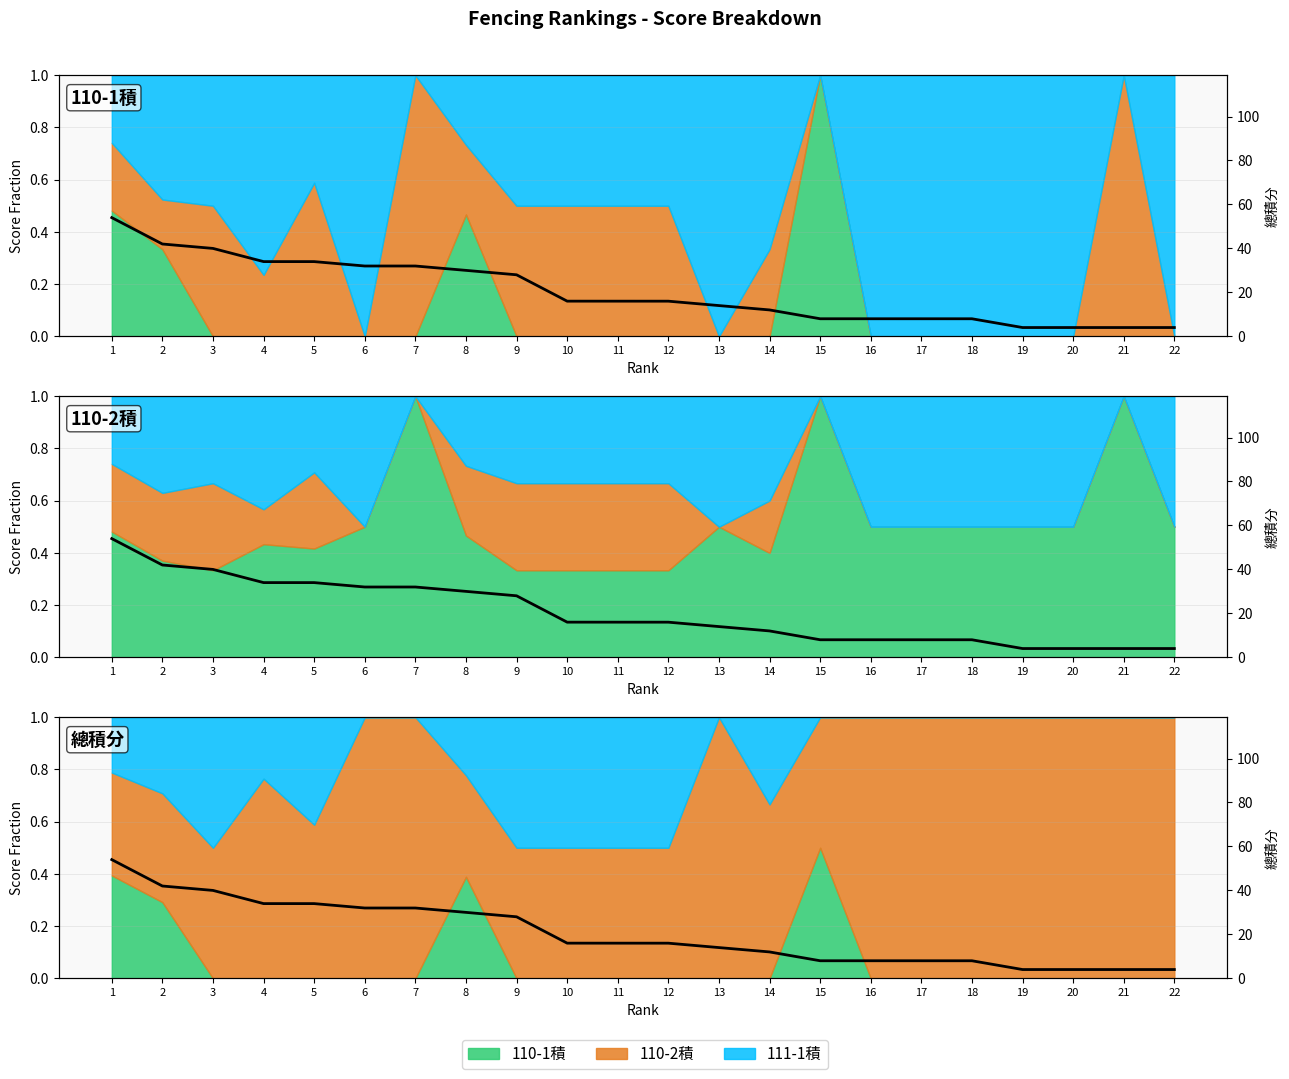

Where is the data nearest to the value 29?

9